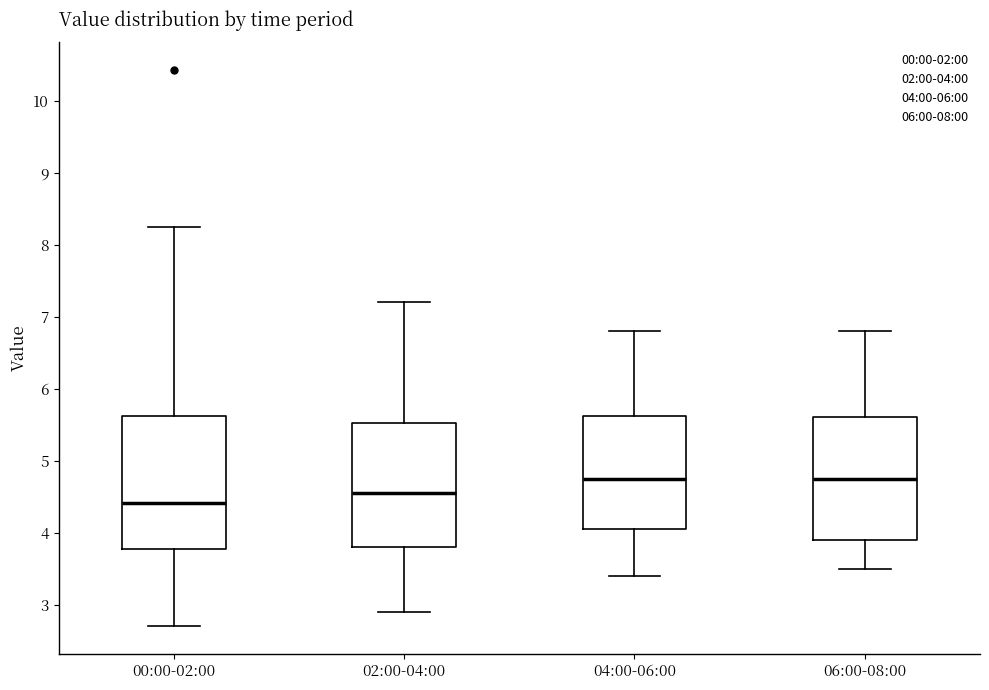

Where is the upper edge of the box for 02:00-04:00 on the y-axis? The values are not printed on the chart, so give them approximately, as read against the axis.

5.5